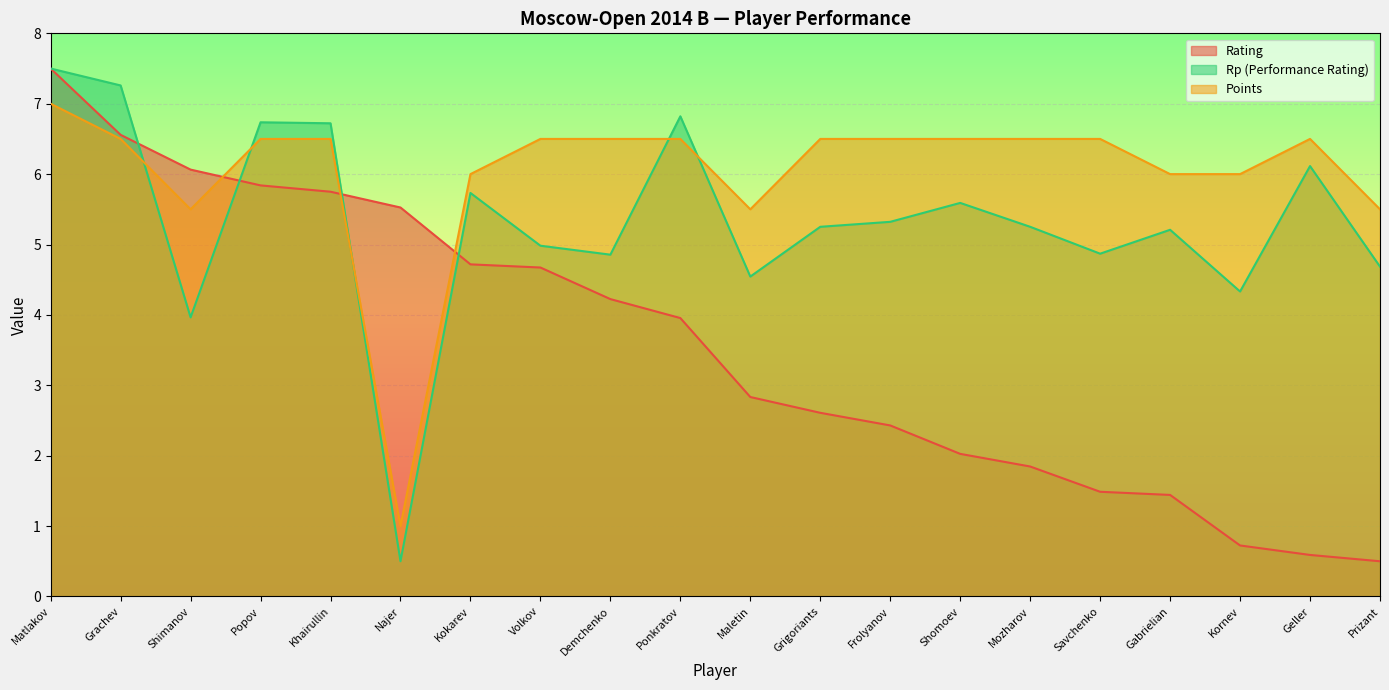

How many values in the Rp series are below 5?

8